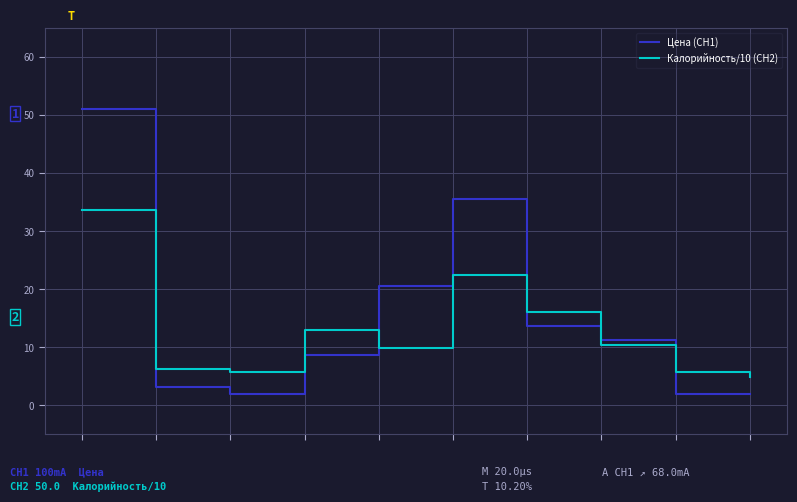

List the series in order of their peak value, lowest first.

Калорийность/10 (CH2), Цена (CH1)